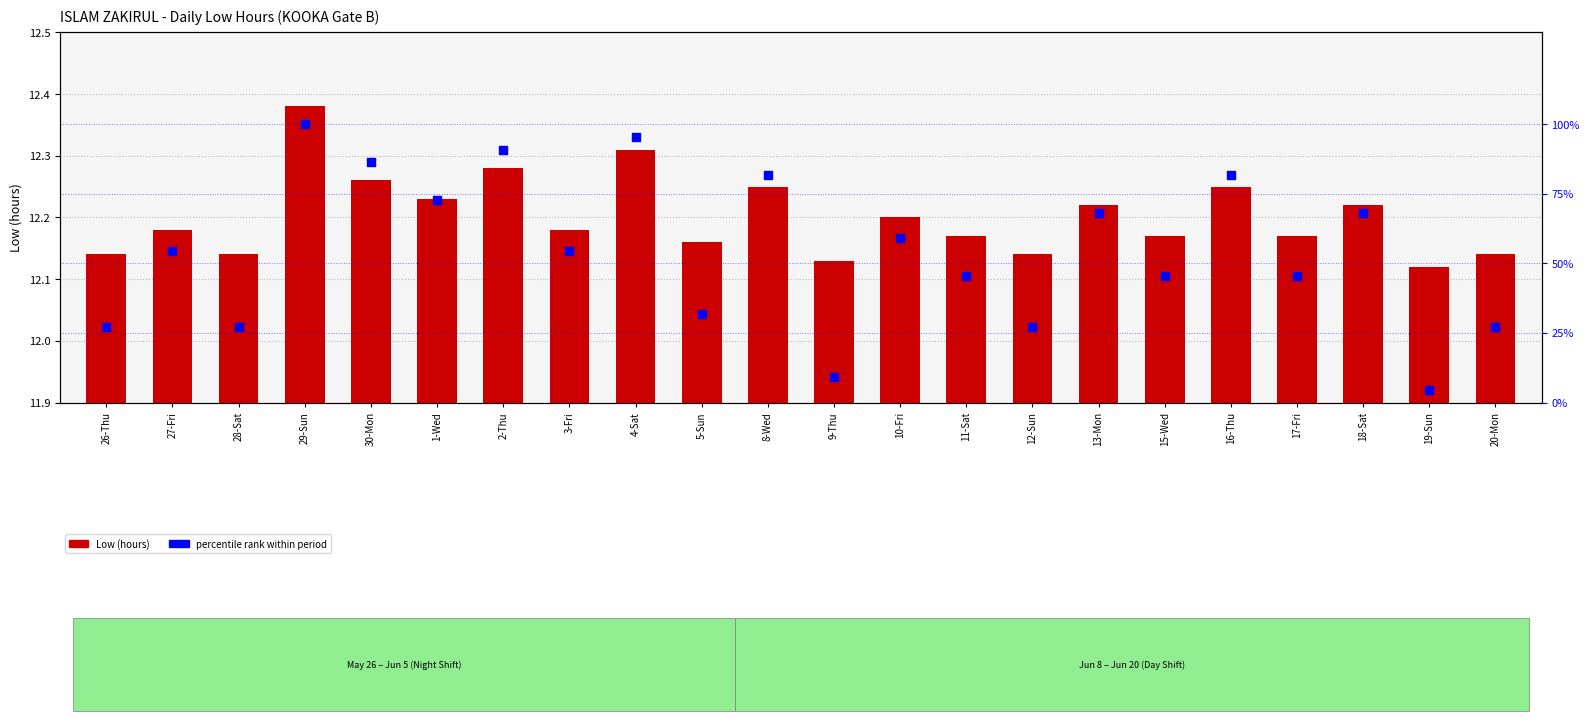

At which category is the sum across all series the highest?

29-Sun